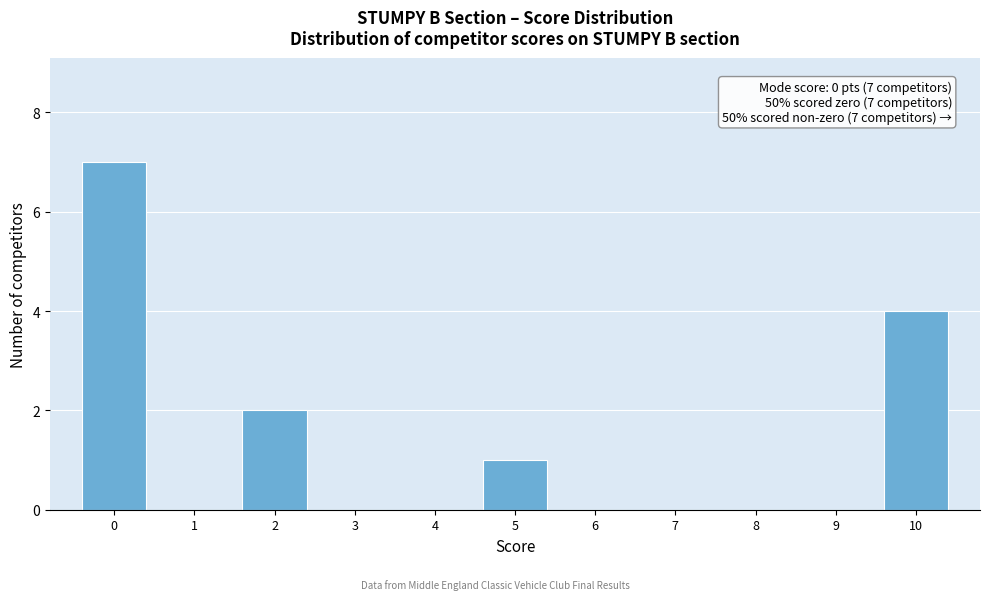

Over which range of the x-axis is the bar tallest?

-0.5 to 0.5